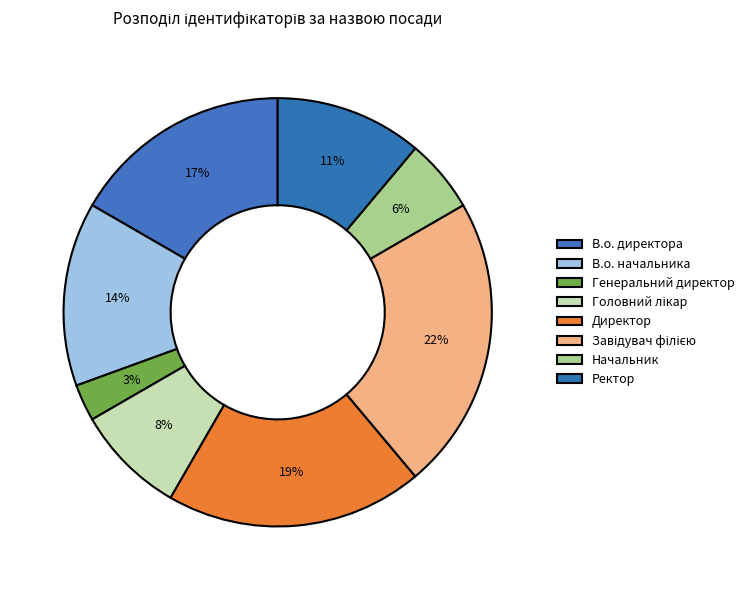

To the nearest percent, what portion does Головний лікар represent?

8%